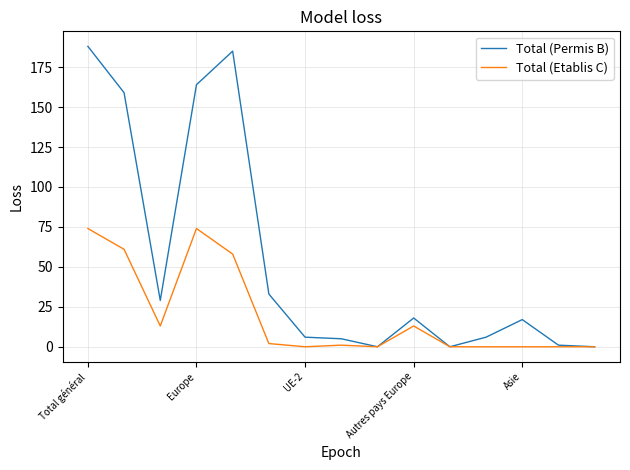

Which series has the largest total across all categories?

Total (Permis B)